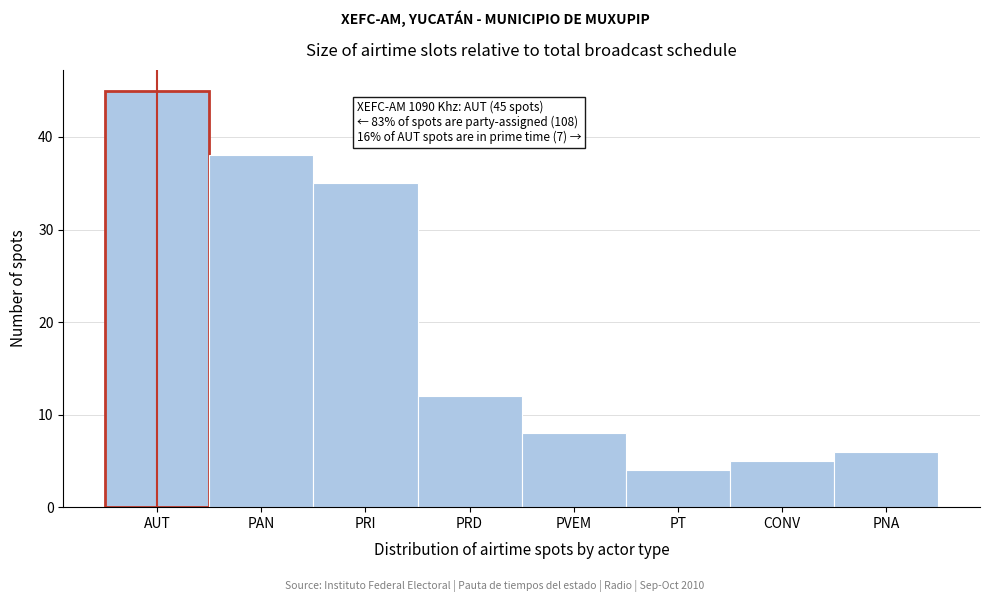

Reading left to right, what are all the values shown in this chart?

AUT=45	PAN=38	PRI=35	PRD=12	PVEM=8	PT=4	CONV=5	PNA=6